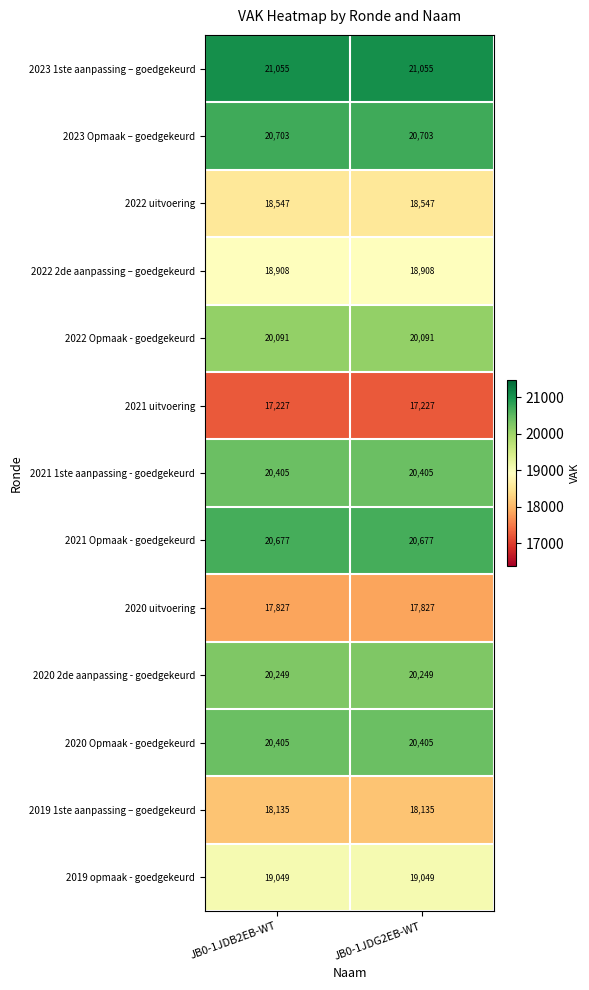

What is the average value of the 2020 2de aanpassing - goedgekeurd series?

20249